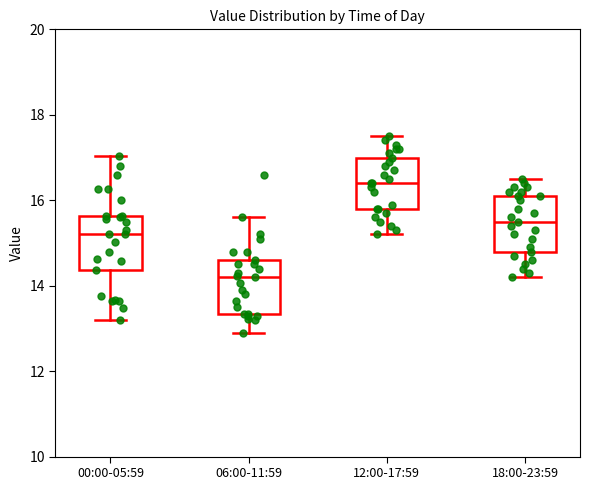

Reading left to right, transcribe this box plot: for each box, give where its median line is, the range the box spans, and where its two whiskers end, as read against the y-axis. The values are not printed on the chart, so give them approximately, as read against the axis.

00:00-05:59: median 15.2, box 14.4 to 15.6, whiskers 13.2 to 17.0
06:00-11:59: median 14.2, box 13.4 to 14.6, whiskers 13.0 to 15.6
12:00-17:59: median 16.4, box 15.8 to 17.0, whiskers 15.2 to 17.6
18:00-23:59: median 15.6, box 14.8 to 16.2, whiskers 14.2 to 16.6